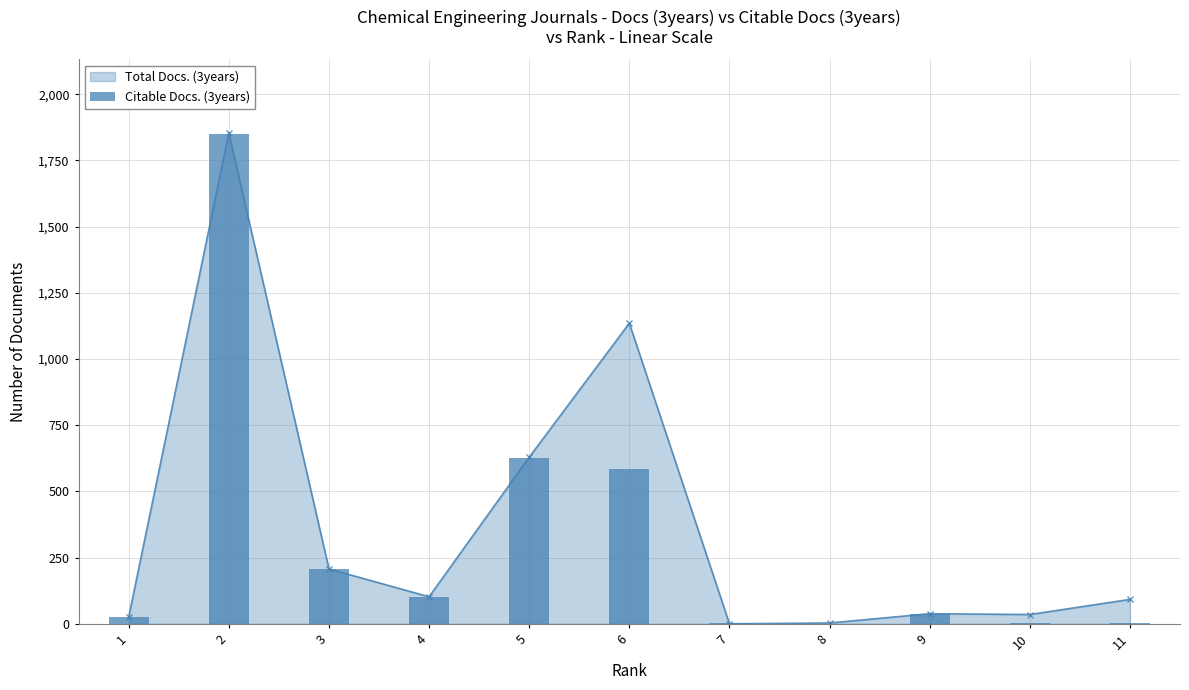

Reading left to right, list all the values displayed in this chart.

26	1849	206	102	627	584	3	1	36	2	4